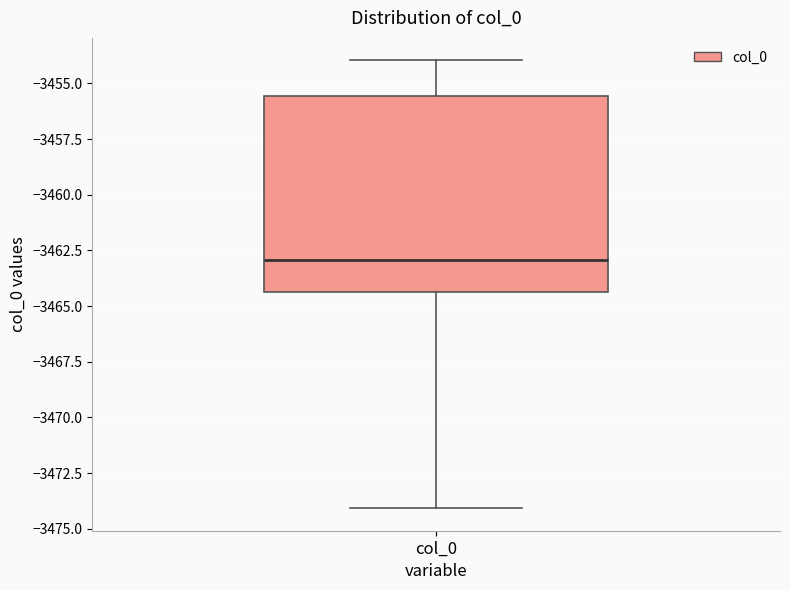

Read this box plot against the y-axis: the position of the median line, the range covered by the box, and the ends of both whiskers. The values are not printed on the chart, so give them approximately, as read against the axis.

median -3463.0, box -3464.5 to -3455.5, whiskers -3474.0 to -3454.0